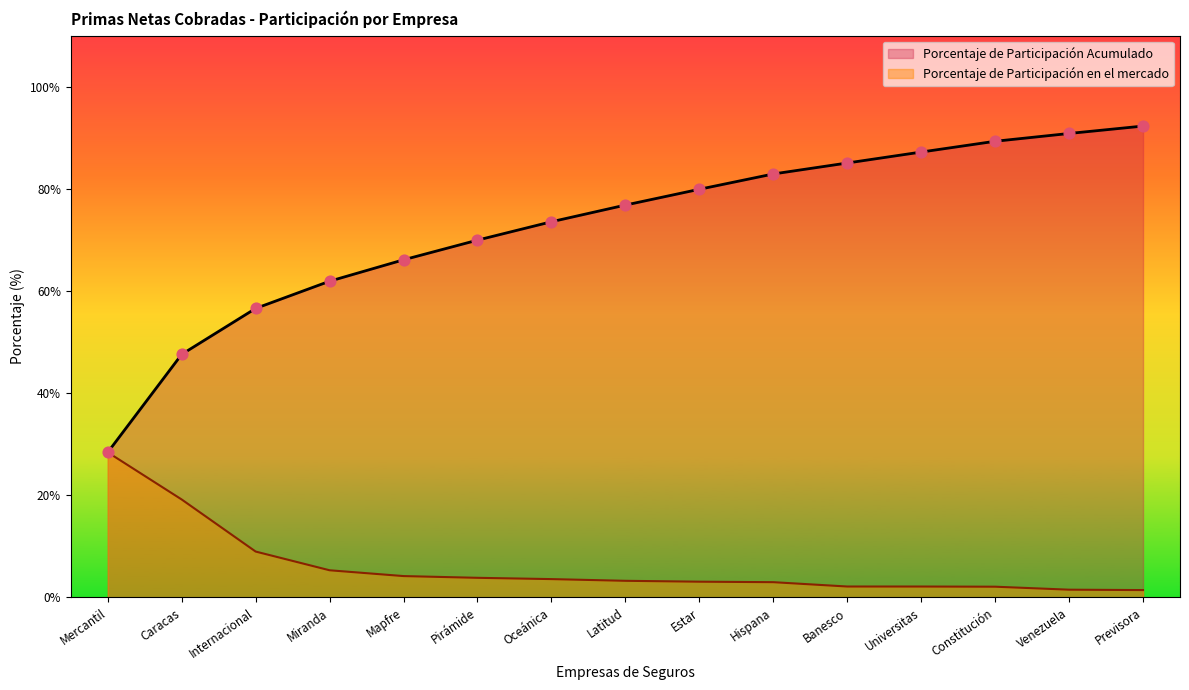

Is the value of Porcentaje de Participación Acumulado at Universitas greater than the value of Porcentaje de Participación en el mercado at Miranda?

Yes